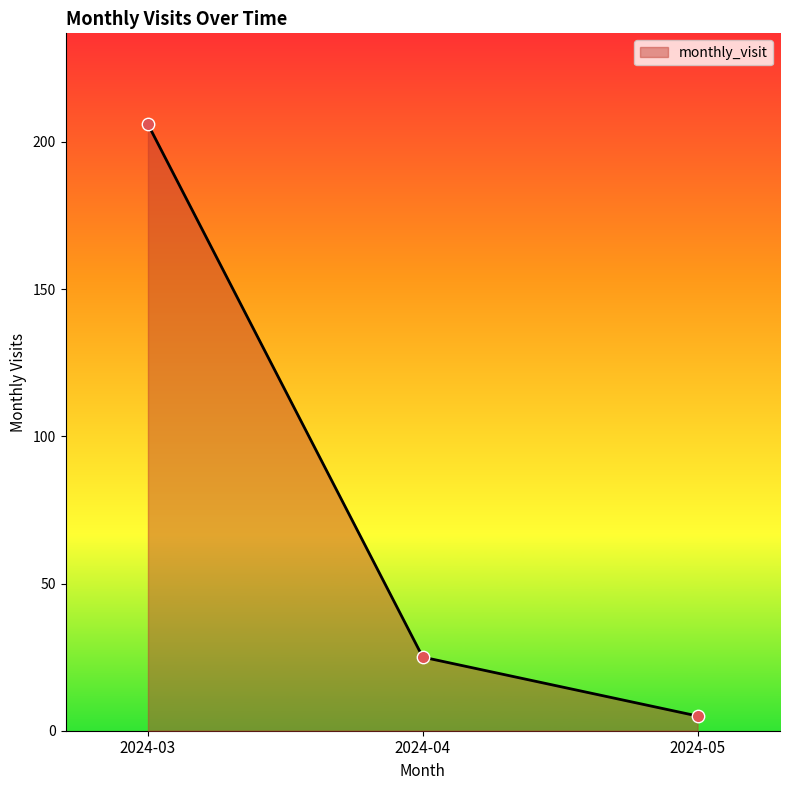

What is the change in value from 2024-03 to 2024-05?

-201